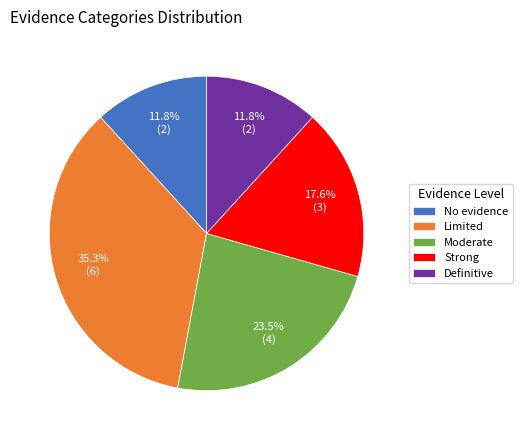

To the nearest percent, what is the combined percentage of Limited and Strong?

53%